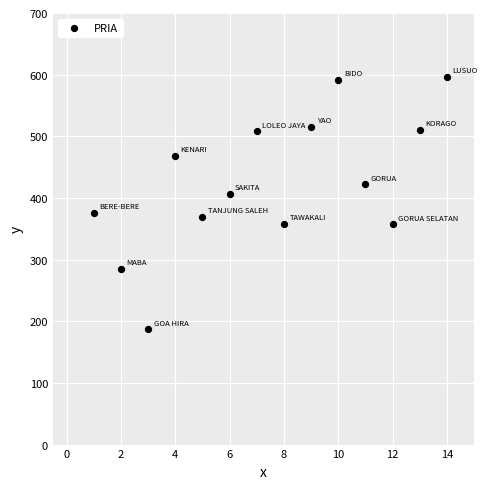

What is the range of Y values (max minus min)?

409